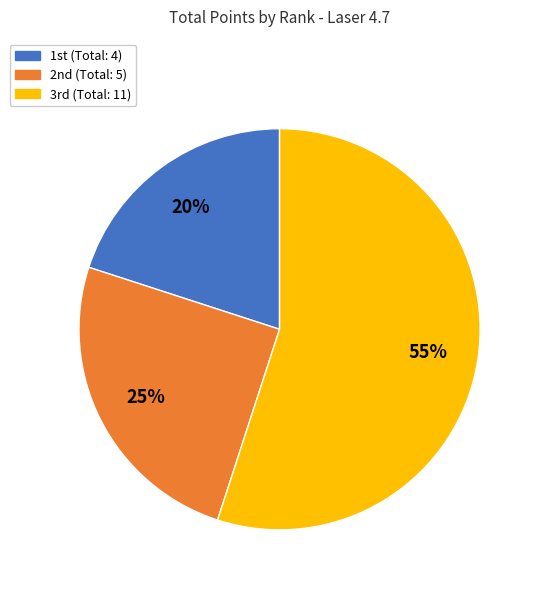

Does any single category account for the majority?

Yes